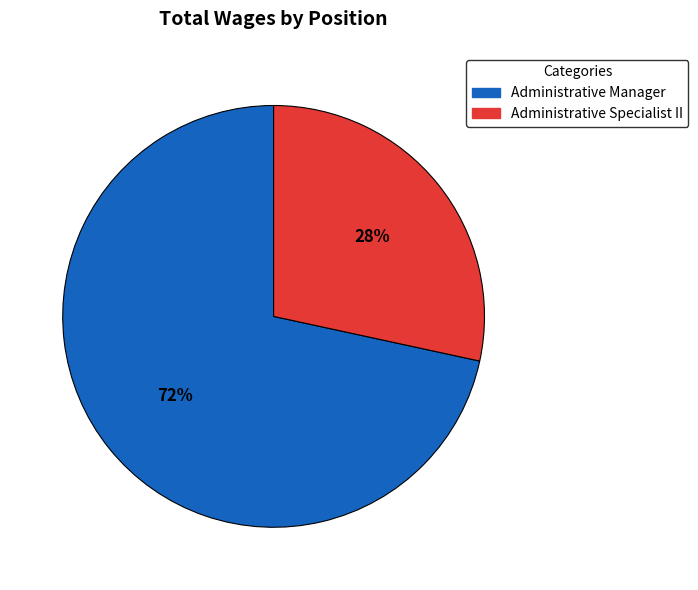

Rank the categories by value from highest to lowest.

Administrative Manager, Administrative Specialist II